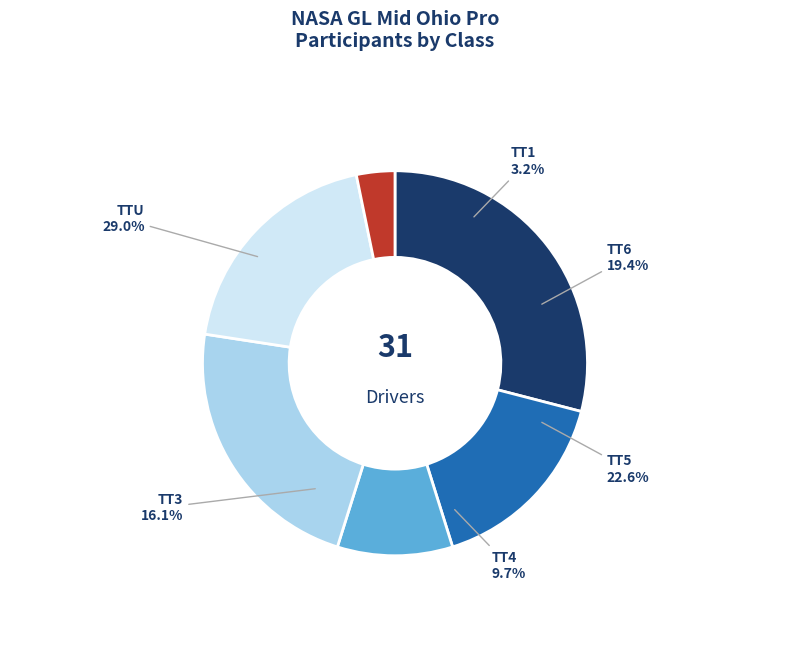

Between TT1 and TT4, which is larger?

TT4